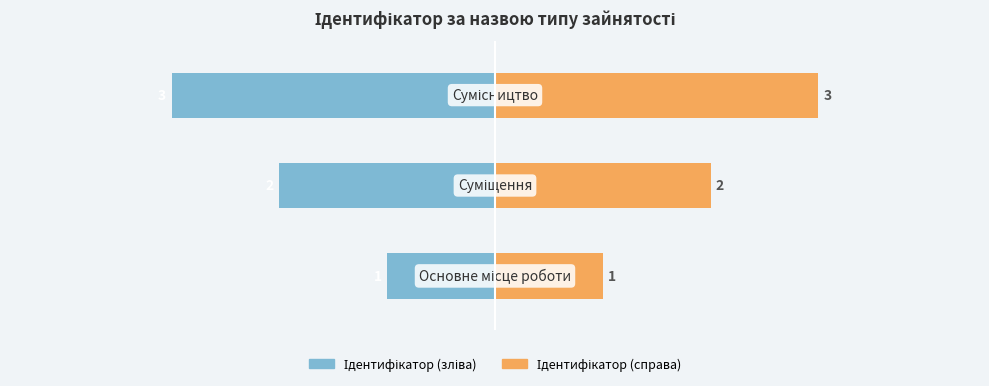

What is the difference between the maximum and second lowest values in the Ідентифікатор (справа) series?

1